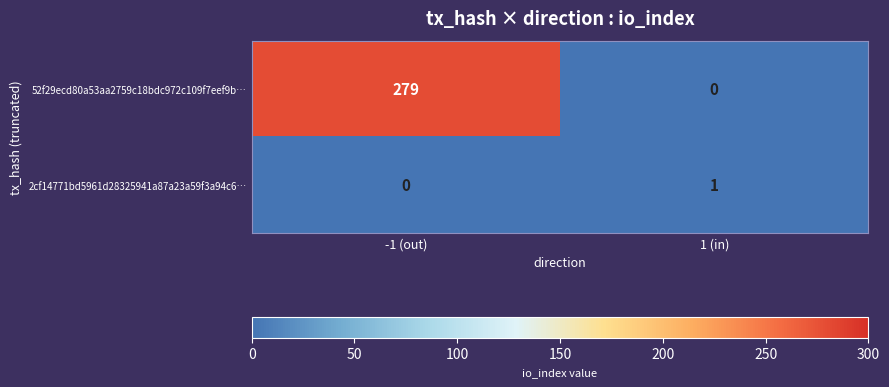

How many data points in 52f29ecd80a53aa2759c18bdc972c109f7eef9b… are less than 279?

1